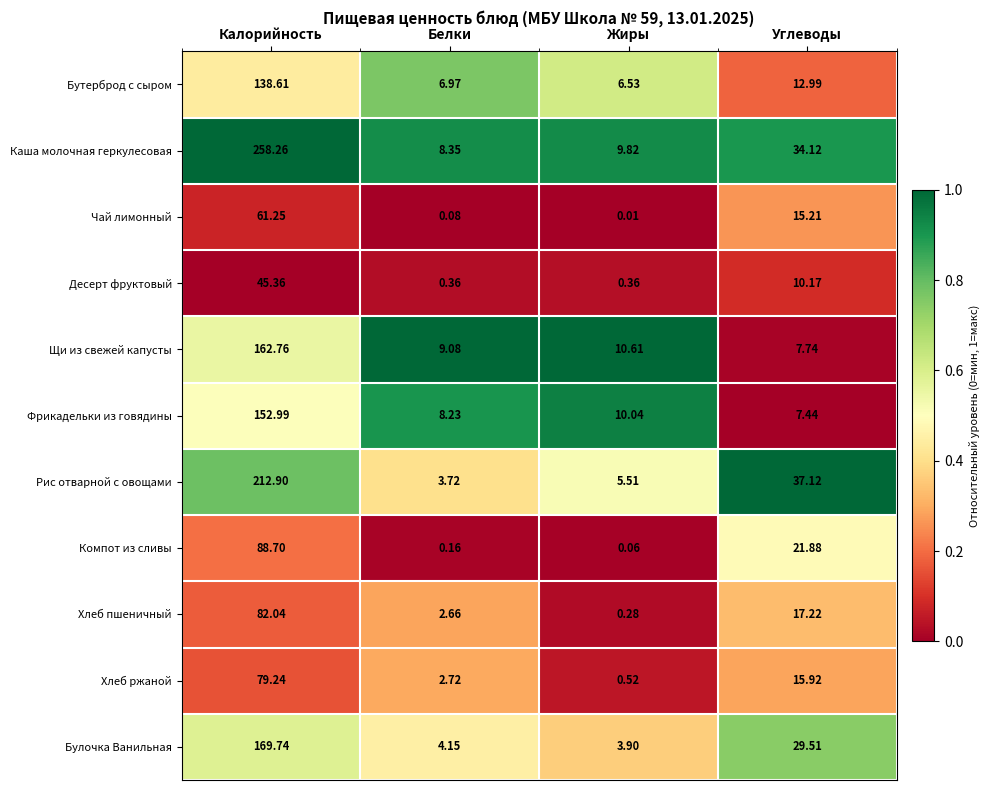

Which series has the largest range (max minus min)?

Каша молочная геркулесовая